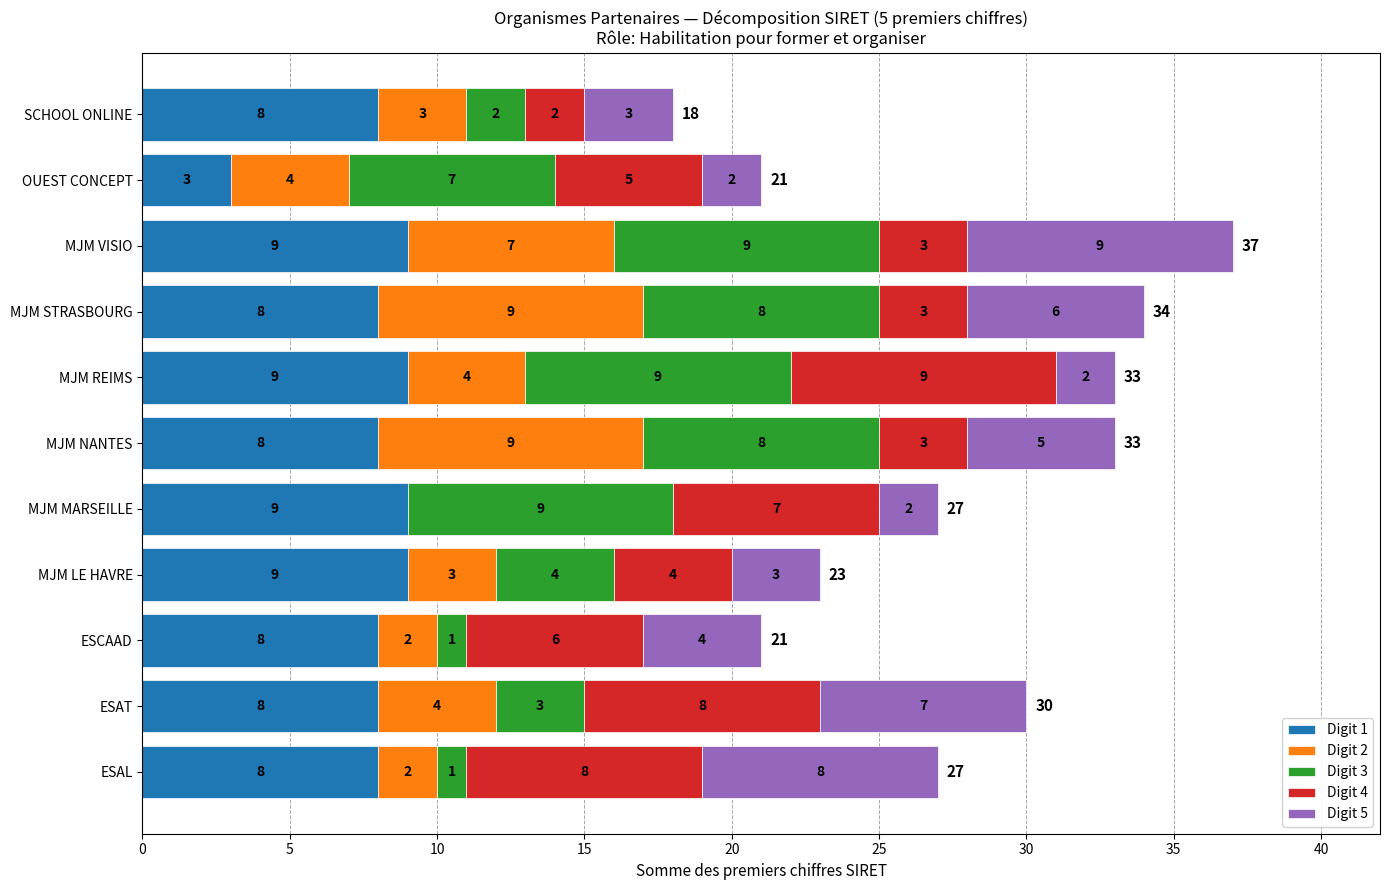

How many categories are shown in the chart?

11